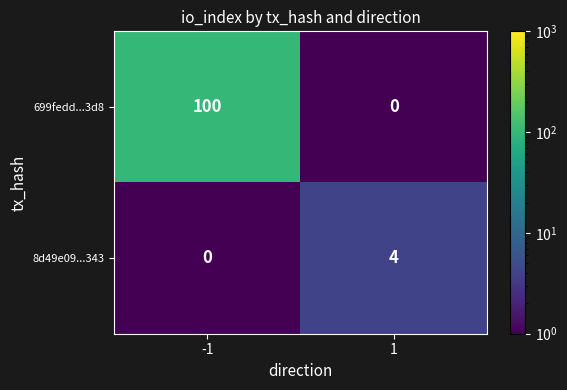

What is the total value across all series at 1?

4